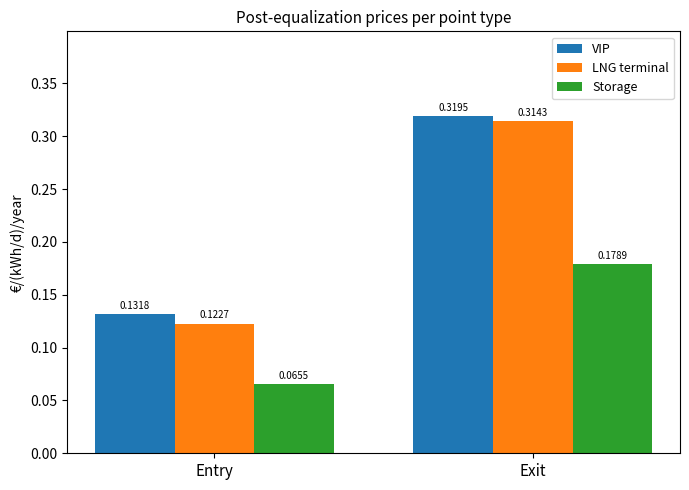

List the labels in order of Storage value, largest first.

Exit, Entry